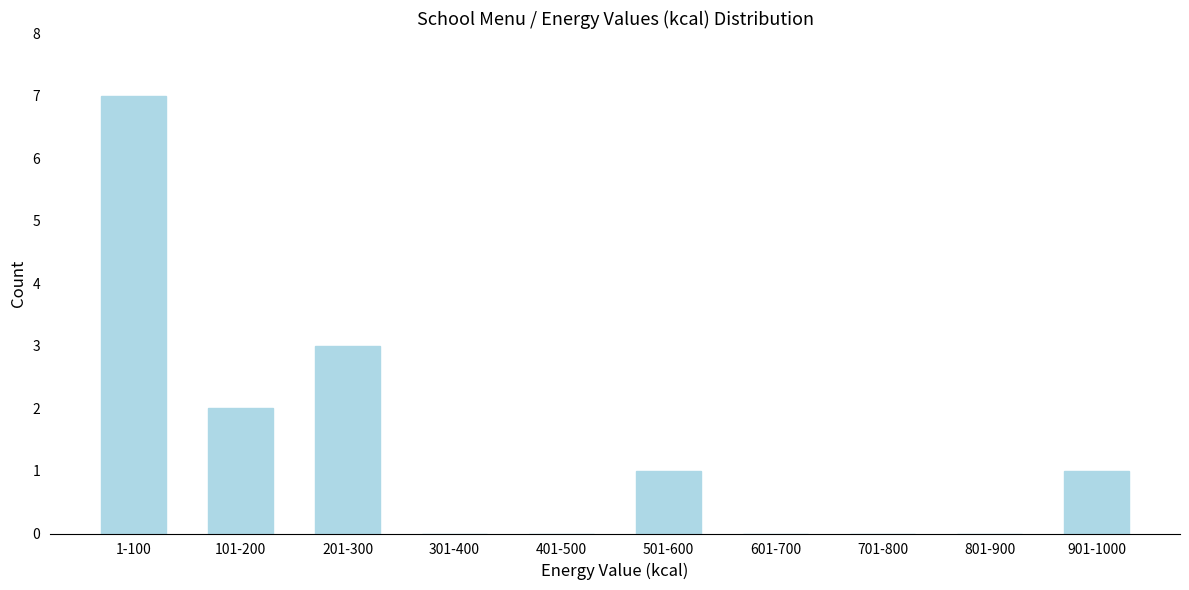

Reading left to right, list all the values displayed in this chart.

1-100=7	101-200=2	201-300=3	301-400=0	401-500=0	501-600=1	601-700=0	701-800=0	801-900=0	901-1000=1